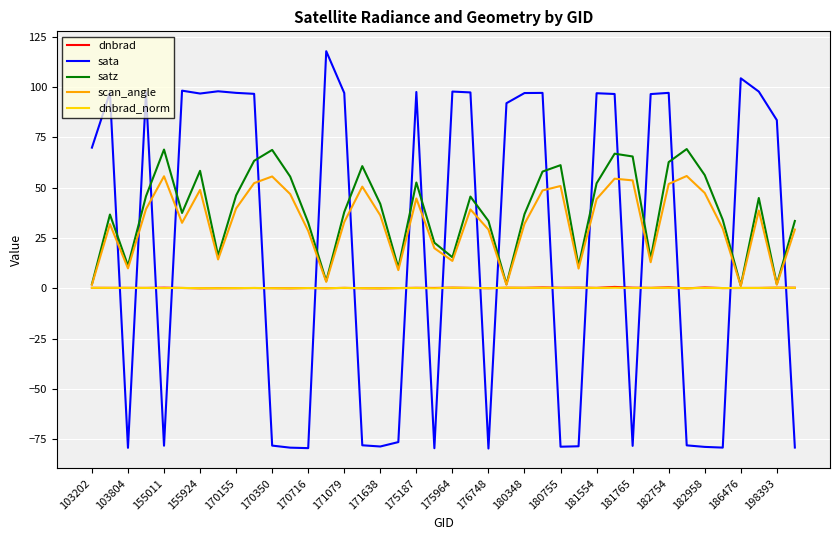

Which series has the largest range (max minus min)?

sata